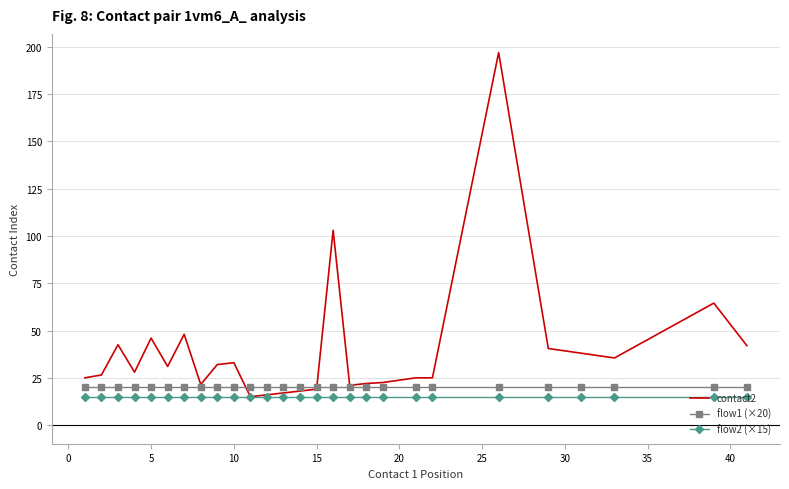

List the series in order of their peak value, highest first.

contact2, flow1 (×20), flow2 (×15)